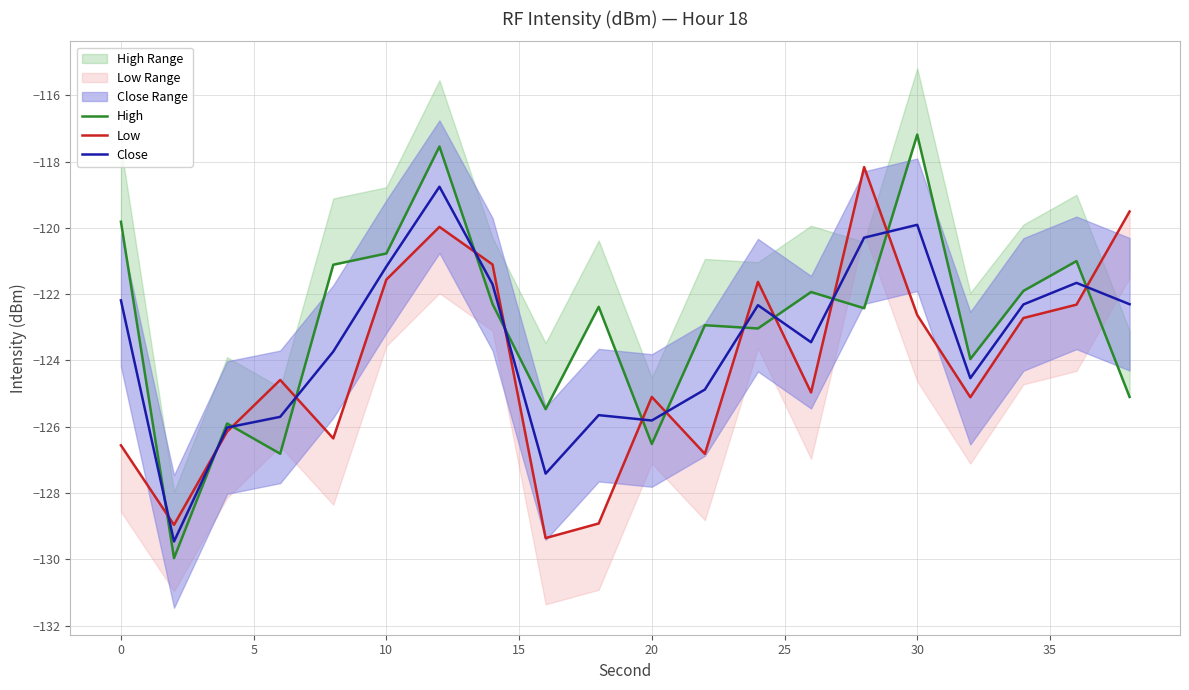

In Close, how many points are higher than both neighbors (excluding endpoints)?

5